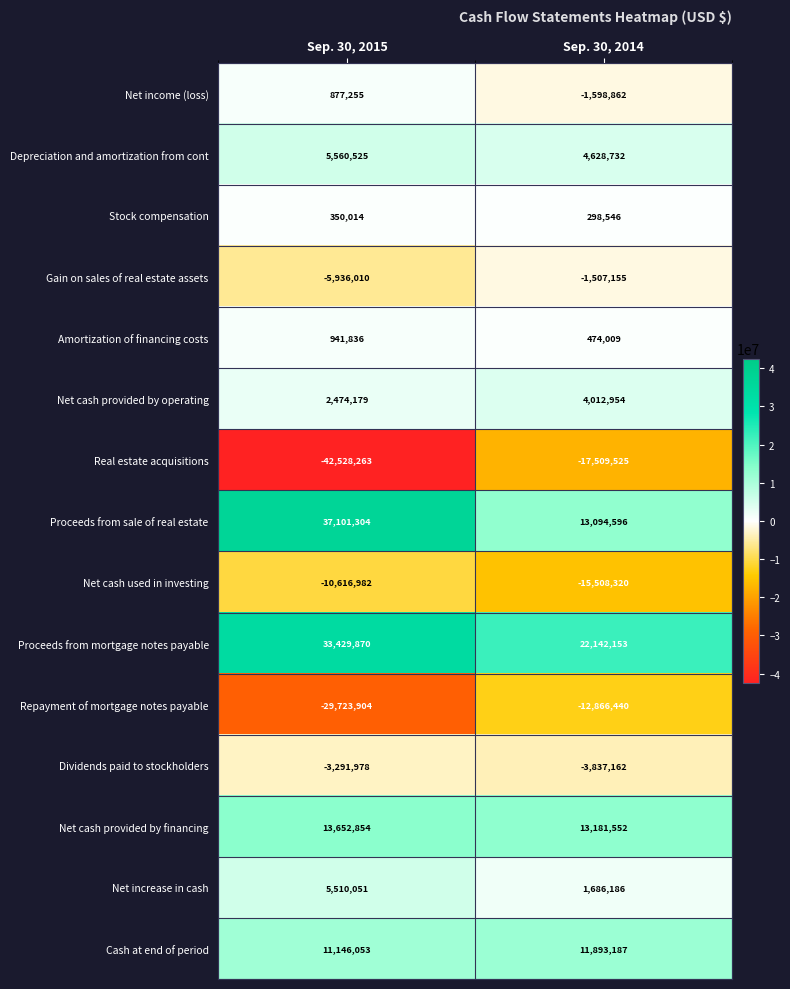

True or false: Proceeds from mortgage notes payable has a value of 33429870 at Sep. 30, 2015.

True